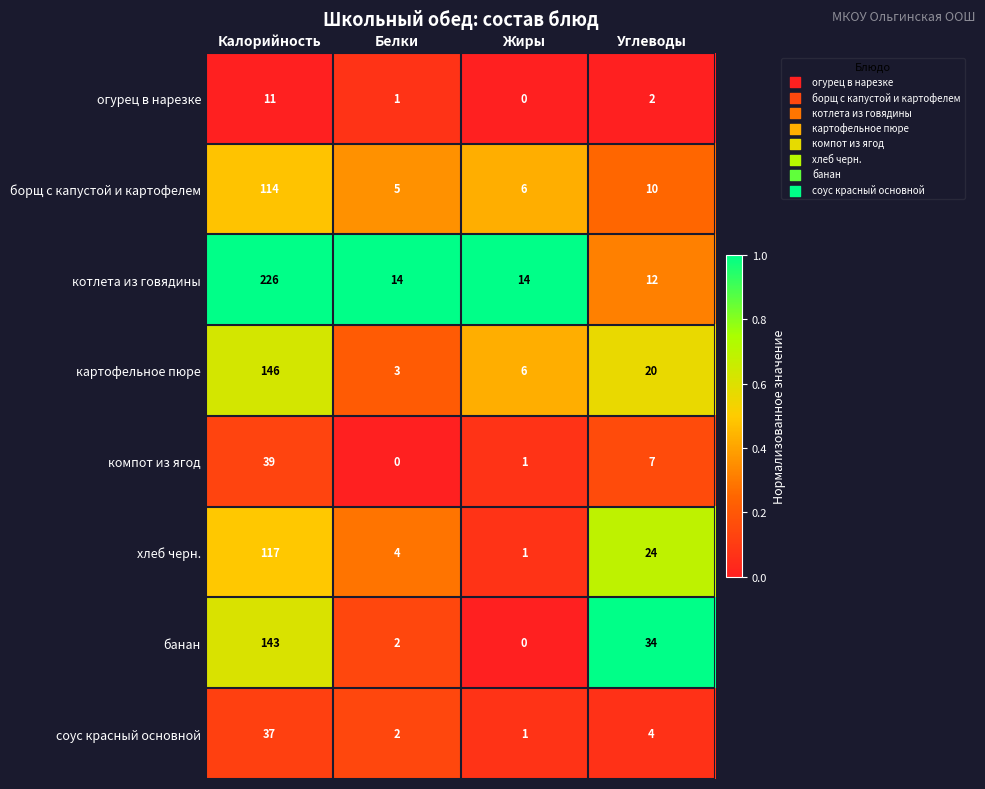

Which series has the largest total across all categories?

котлета из говядины